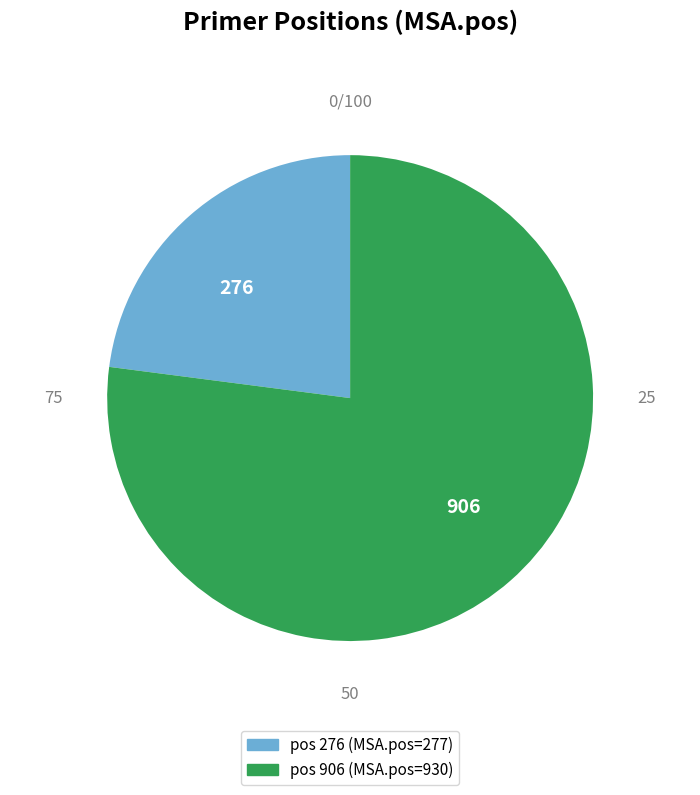

Is it true that 906 is 77% of the pie?

True